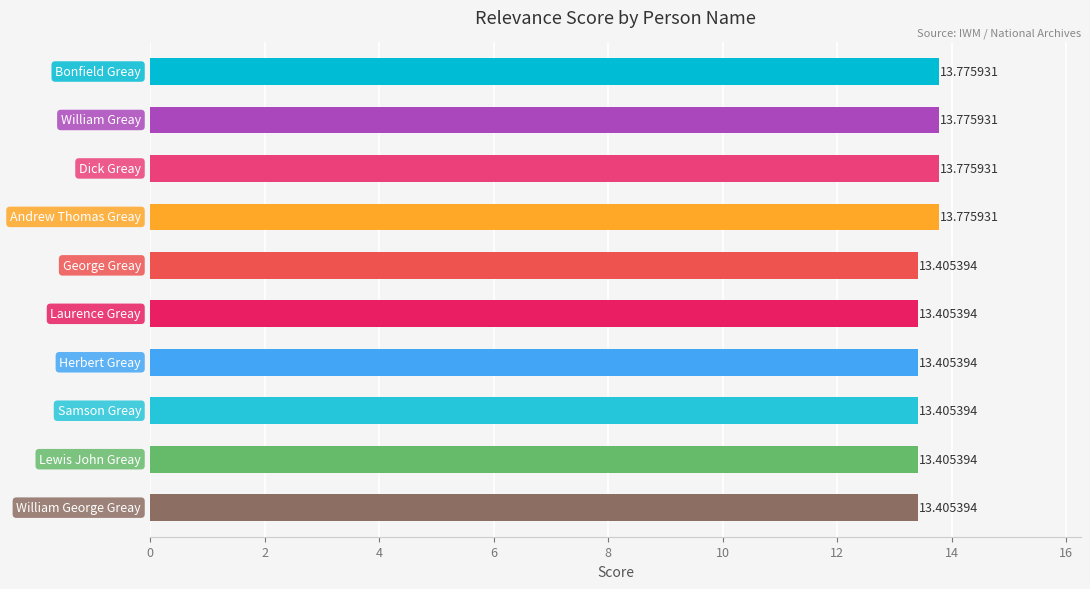

What is the sum of all values?

135.5